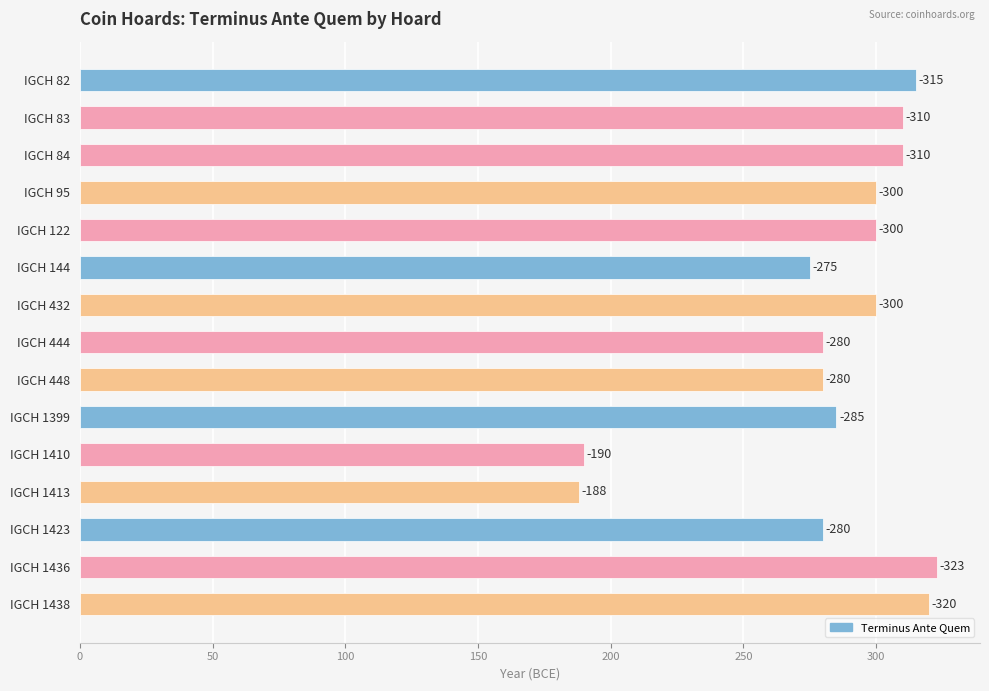

List the labels in order of value, smallest first.

IGCH 1413, IGCH 1410, IGCH 144, IGCH 444, IGCH 448, IGCH 1423, IGCH 1399, IGCH 95, IGCH 122, IGCH 432, IGCH 83, IGCH 84, IGCH 82, IGCH 1438, IGCH 1436